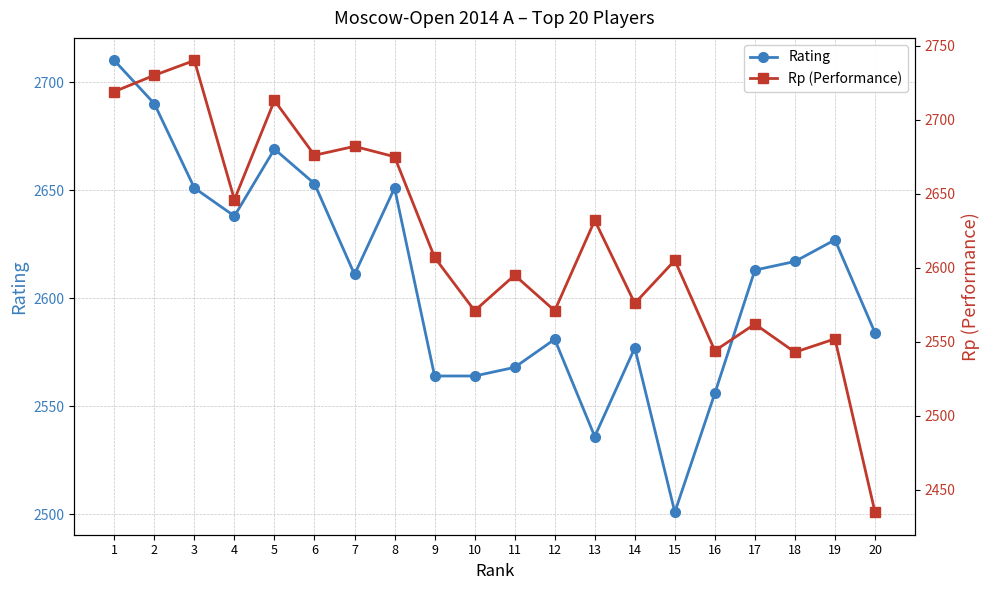

Which series ends up on top after the final intersection of Rating and Rp (Performance)?

Rating